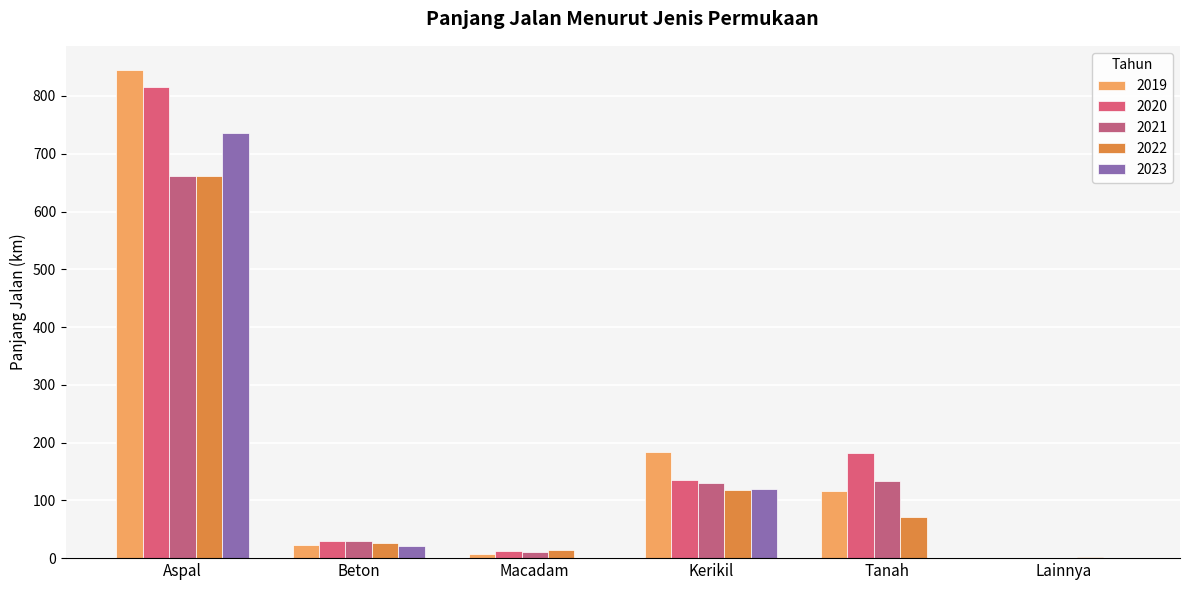

Between Tanah and Macadam, which is larger?

Tanah